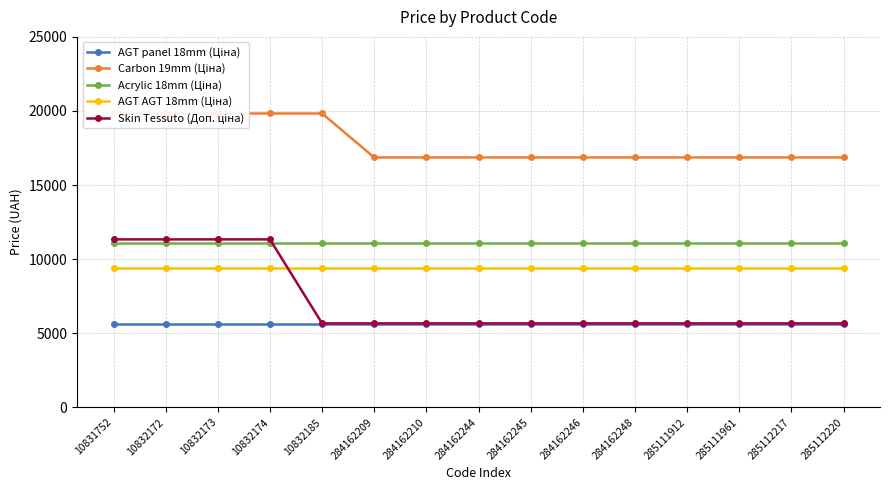

What is the maximum value shown in the chart?

19831.1